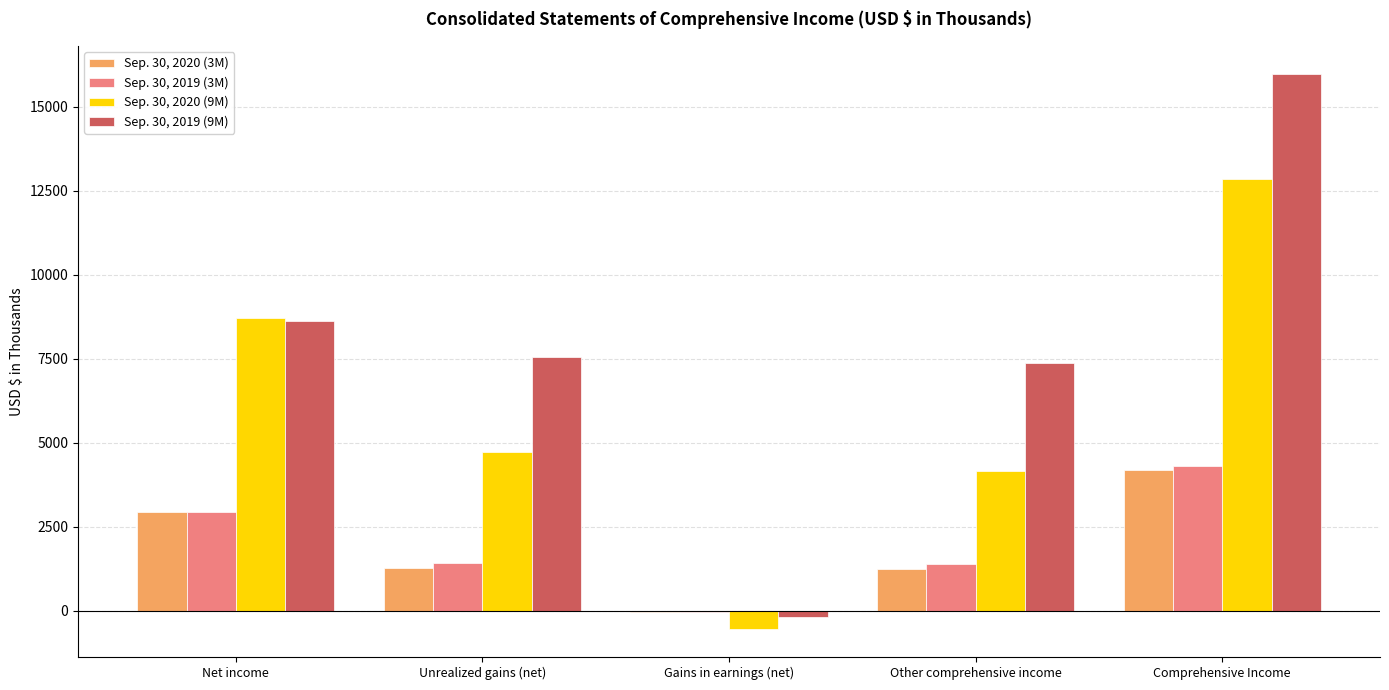

Which category has the highest value in the Sep. 30, 2019 (9M) series?

Comprehensive Income